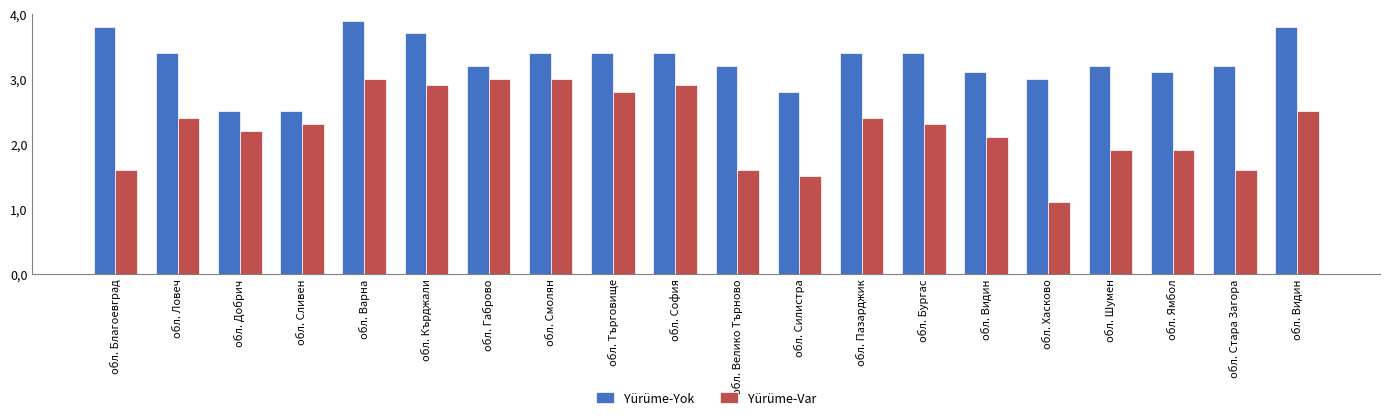

What is the label of the 14th bar from the right?

обл. Габрово